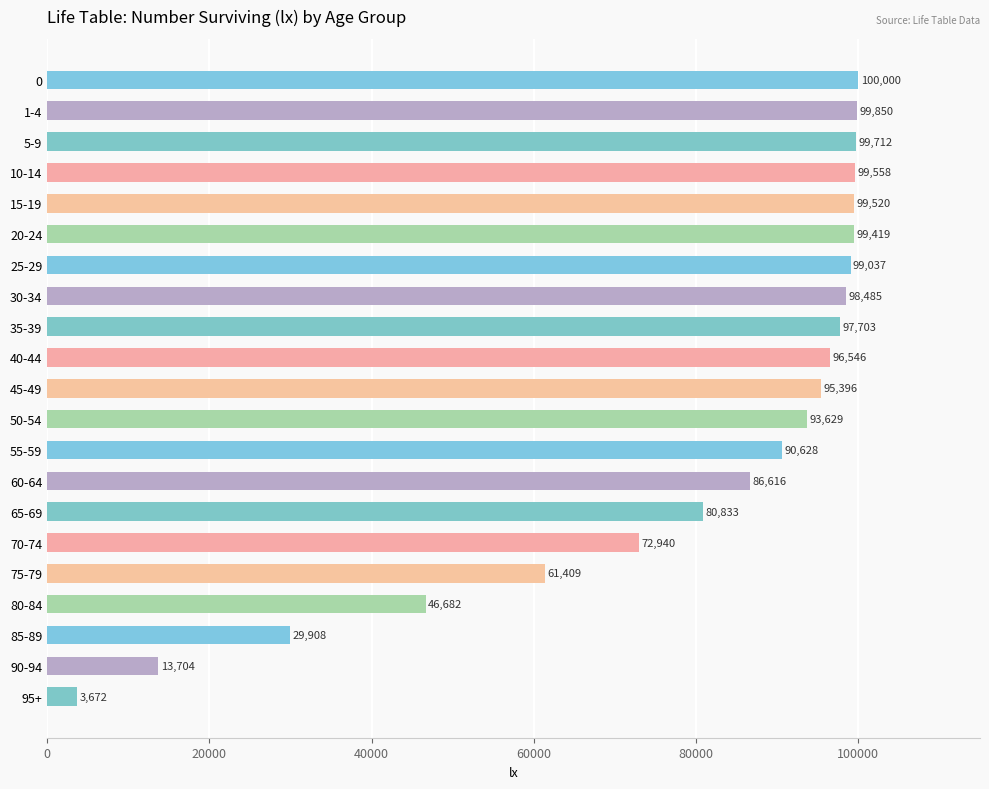

What is the label of the 5th bar from the bottom?

75-79